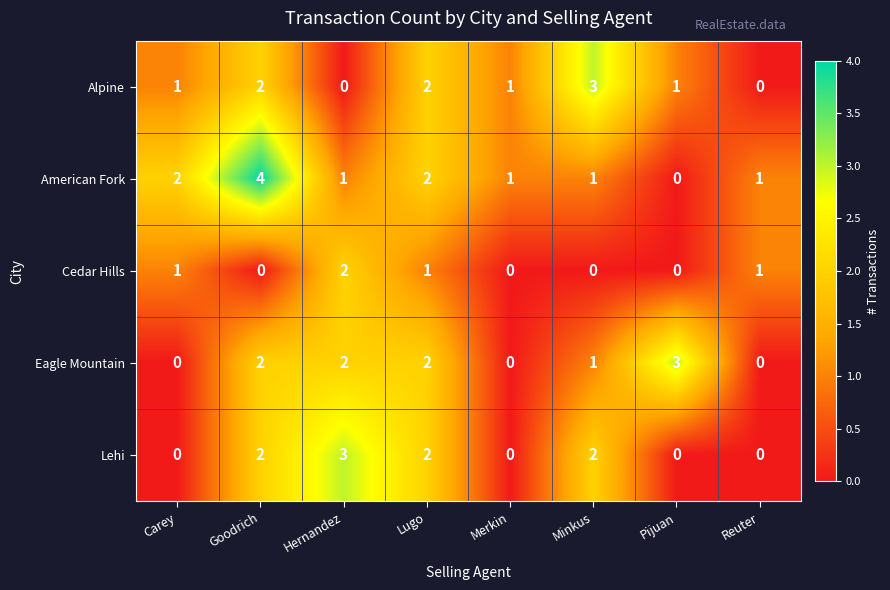

At which category is the sum across all series the highest?

Goodrich